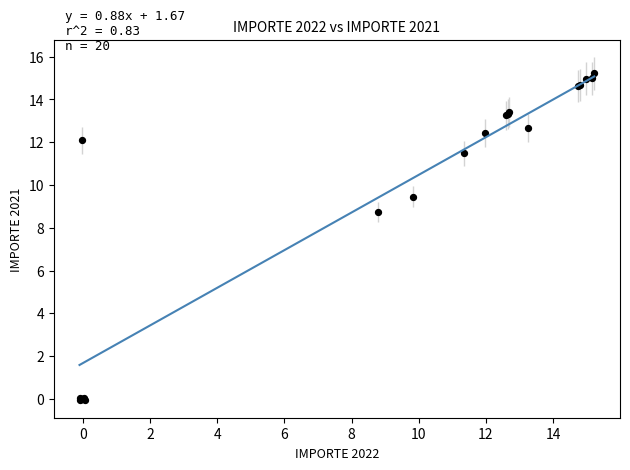

What Y value in the scatter plot is closest to 7?

8.7